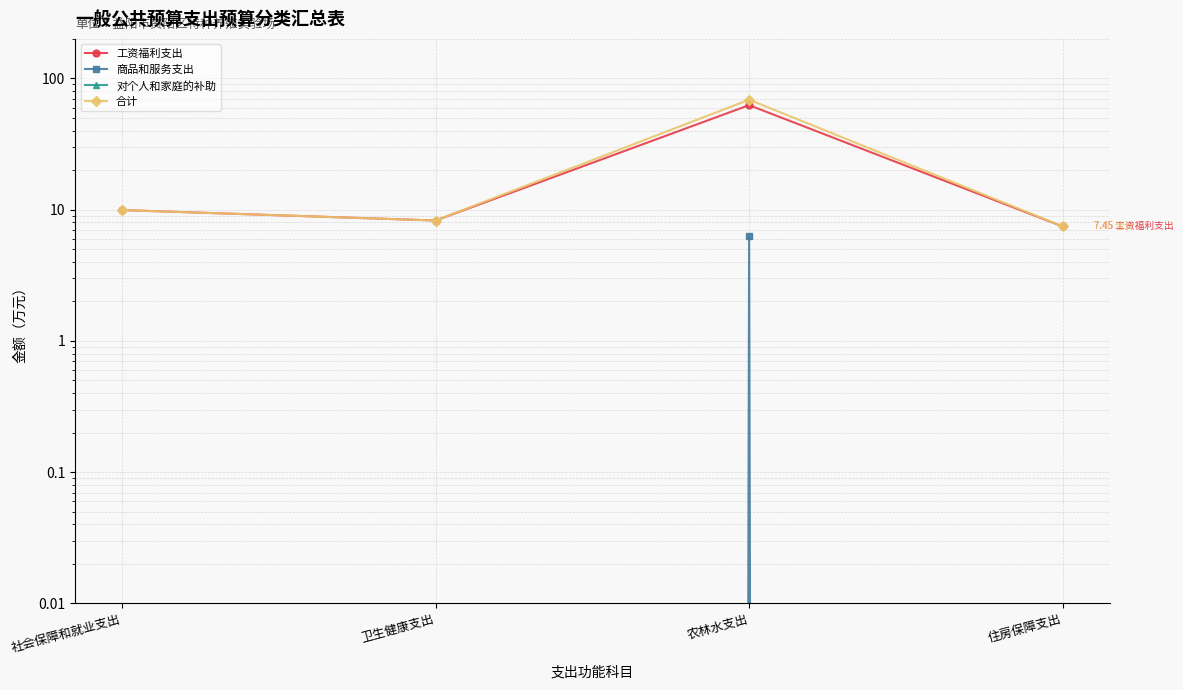

True or false: 合计 and 商品和服务支出 cross at least once.

False